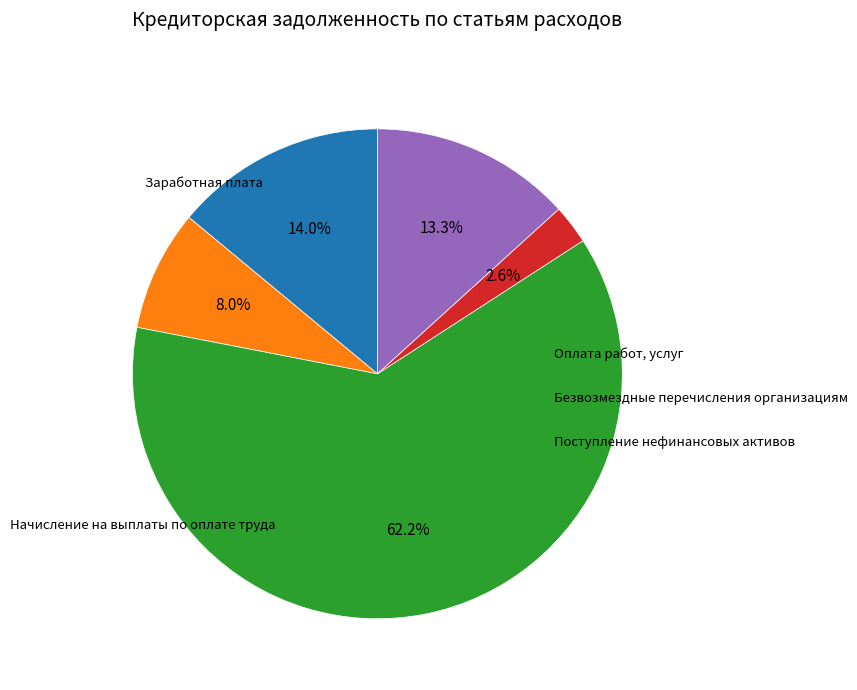

Rank the categories by value from lowest to highest.

Безвозмездные перечисления организациям, Начисление на выплаты по оплате труда, Поступление нефинансовых активов, Заработная плата, Оплата работ, услуг